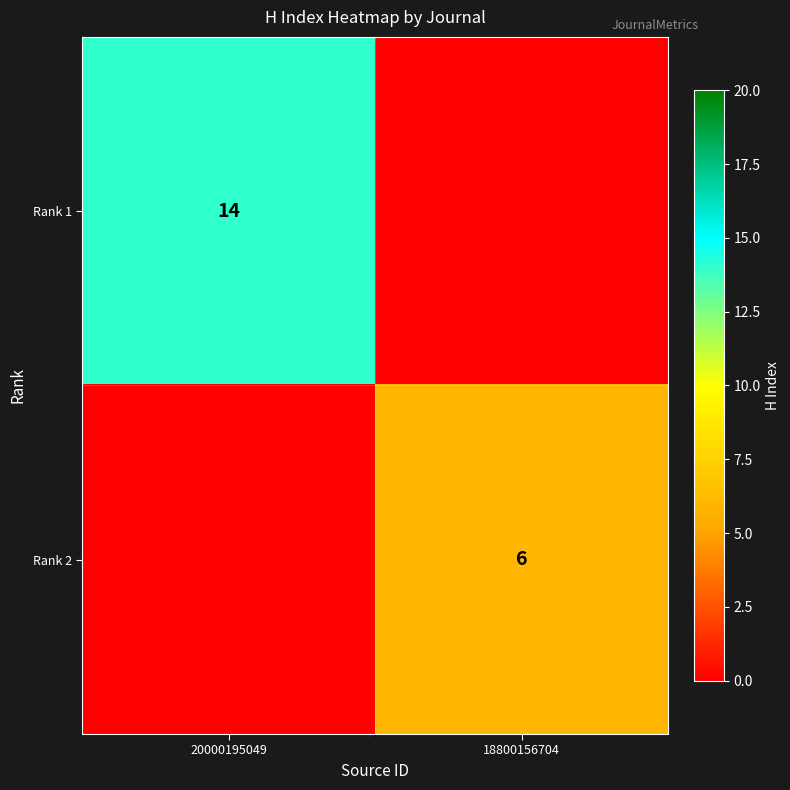

The value of Rank 1 at 20000195049 is 14. True or false?

True